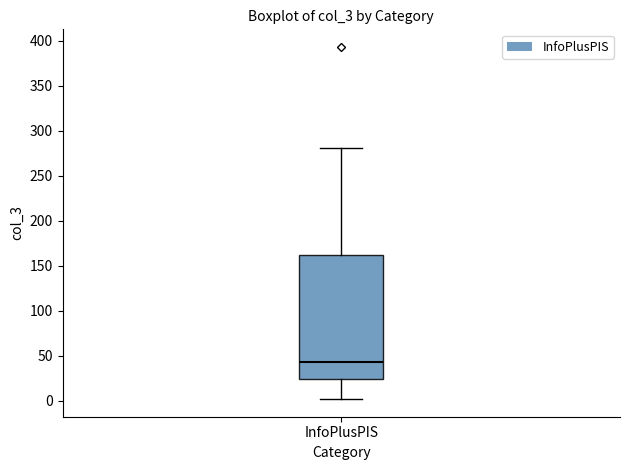

Read this box plot against the y-axis: the position of the median line, the range covered by the box, and the ends of both whiskers. The values are not printed on the chart, so give them approximately, as read against the axis.

median 45, box 25 to 160, whiskers 0 to 280